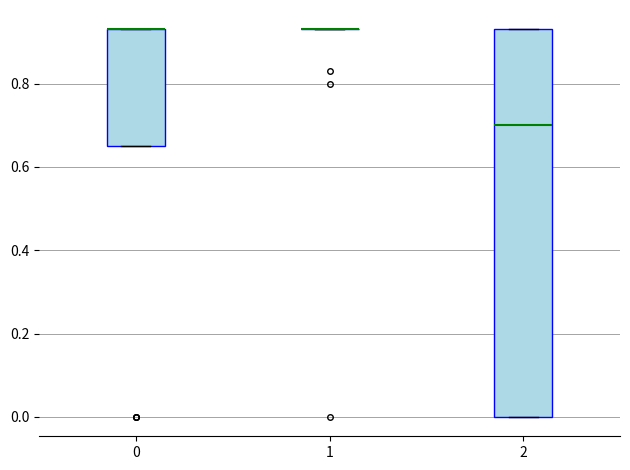

Reading left to right, transcribe this box plot: for each box, give where its median line is, the range the box spans, and where its two whiskers end, as read against the y-axis. The values are not printed on the chart, so give them approximately, as read against the axis.

0: median 0.94 (drawn on the box's upper edge), box 0.66 to 0.94, whiskers 0.66 to 0.94
1: box collapsed to a line at 0.94, whiskers 0.94 to 0.94
2: median 0.70, box 0.00 to 0.94, whiskers 0.00 to 0.94